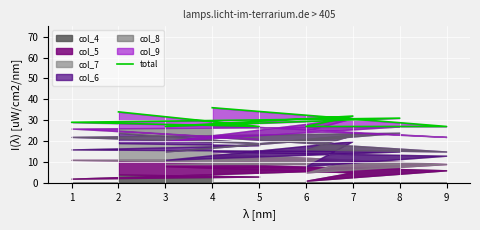

How many points are higher than both their immediate neighbors (excluding endpoints)?

2